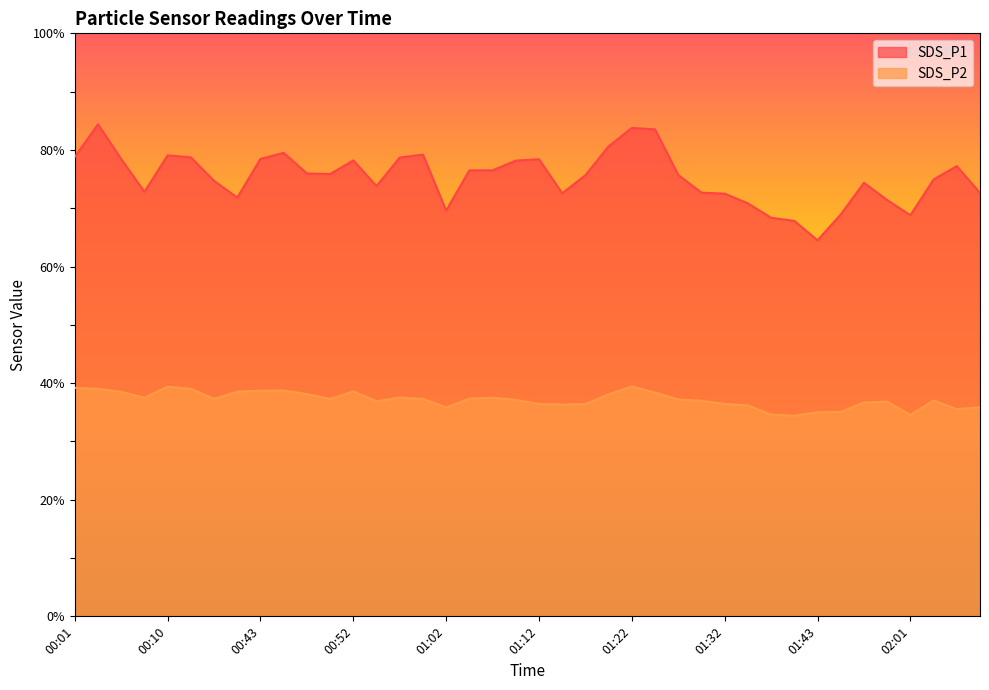

Is the value of SDS_P1 at 01:00 greater than the value of SDS_P2 at 00:38?

Yes